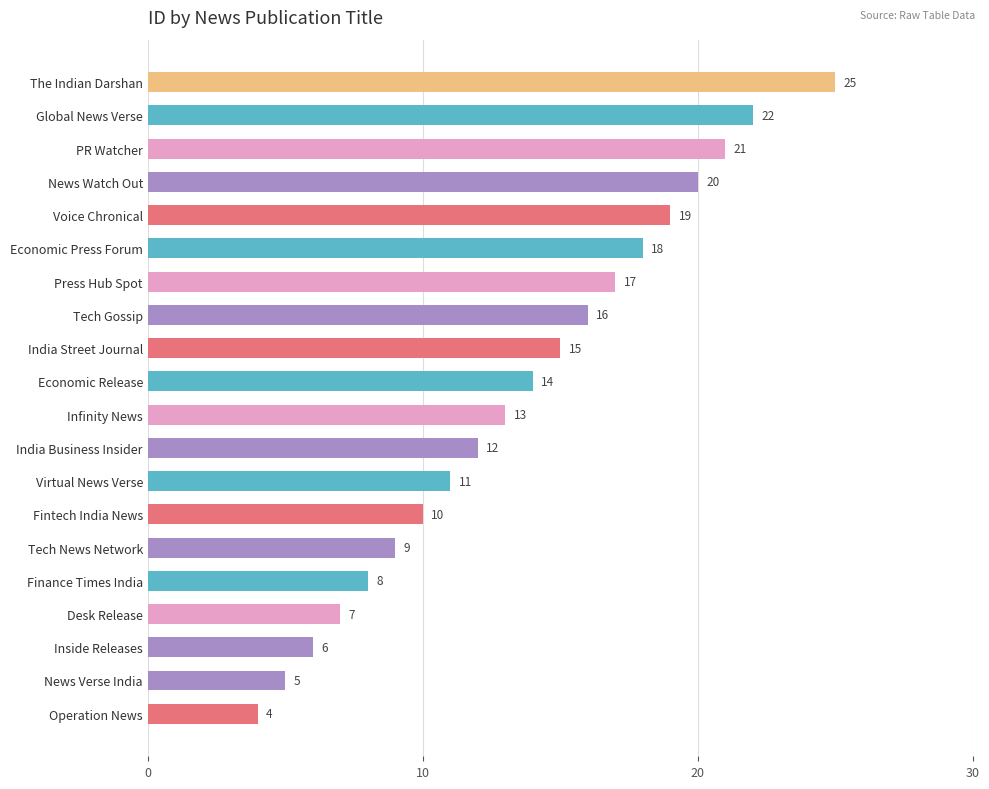

Reading top to bottom, list all the values displayed in this chart.

25	22	21	20	19	18	17	16	15	14	13	12	11	10	9	8	7	6	5	4